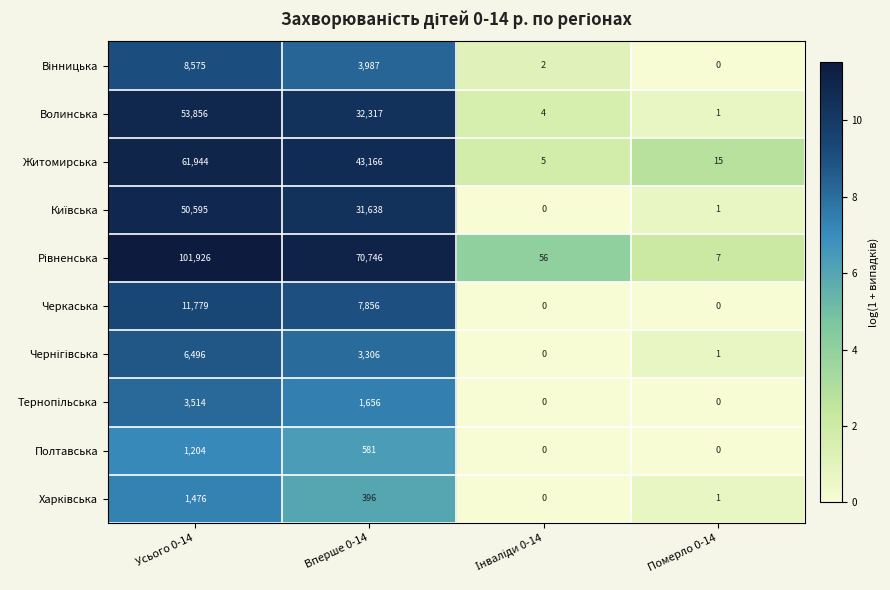

What is the sum of the Волинська values at Усього 0-14 and Померло 0-14?

53857